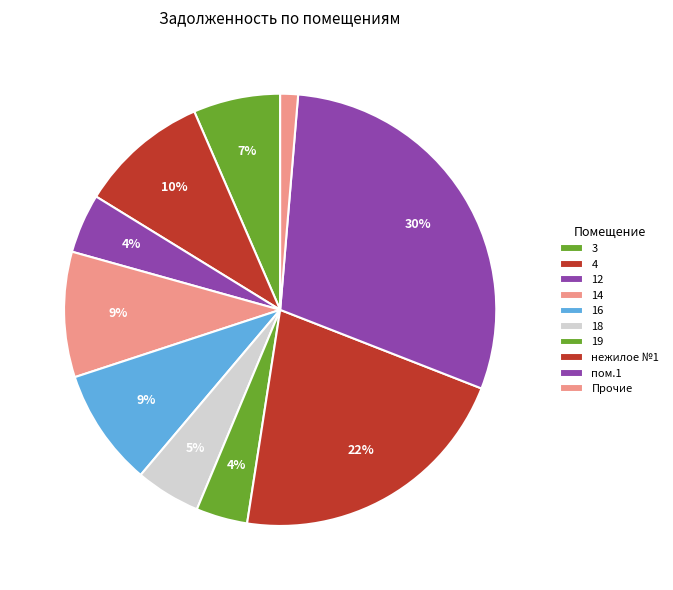

How many slices are in this pie chart?

10